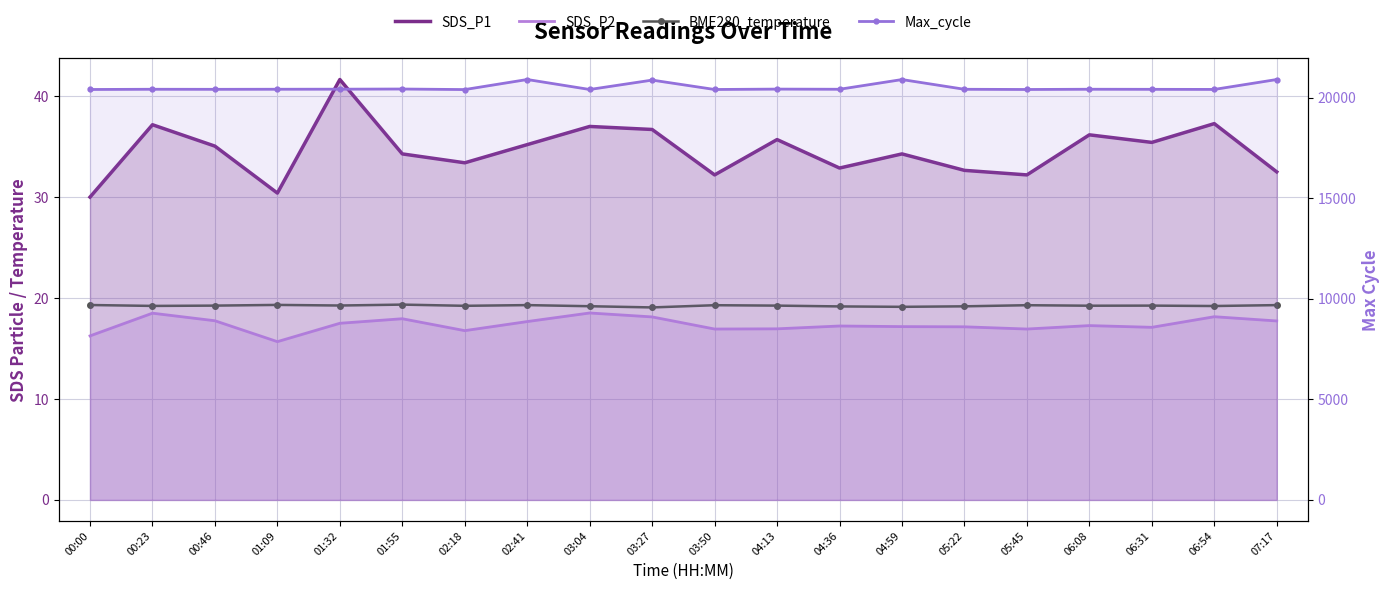

True or false: SDS_P2 and SDS_P1 cross at least once.

False